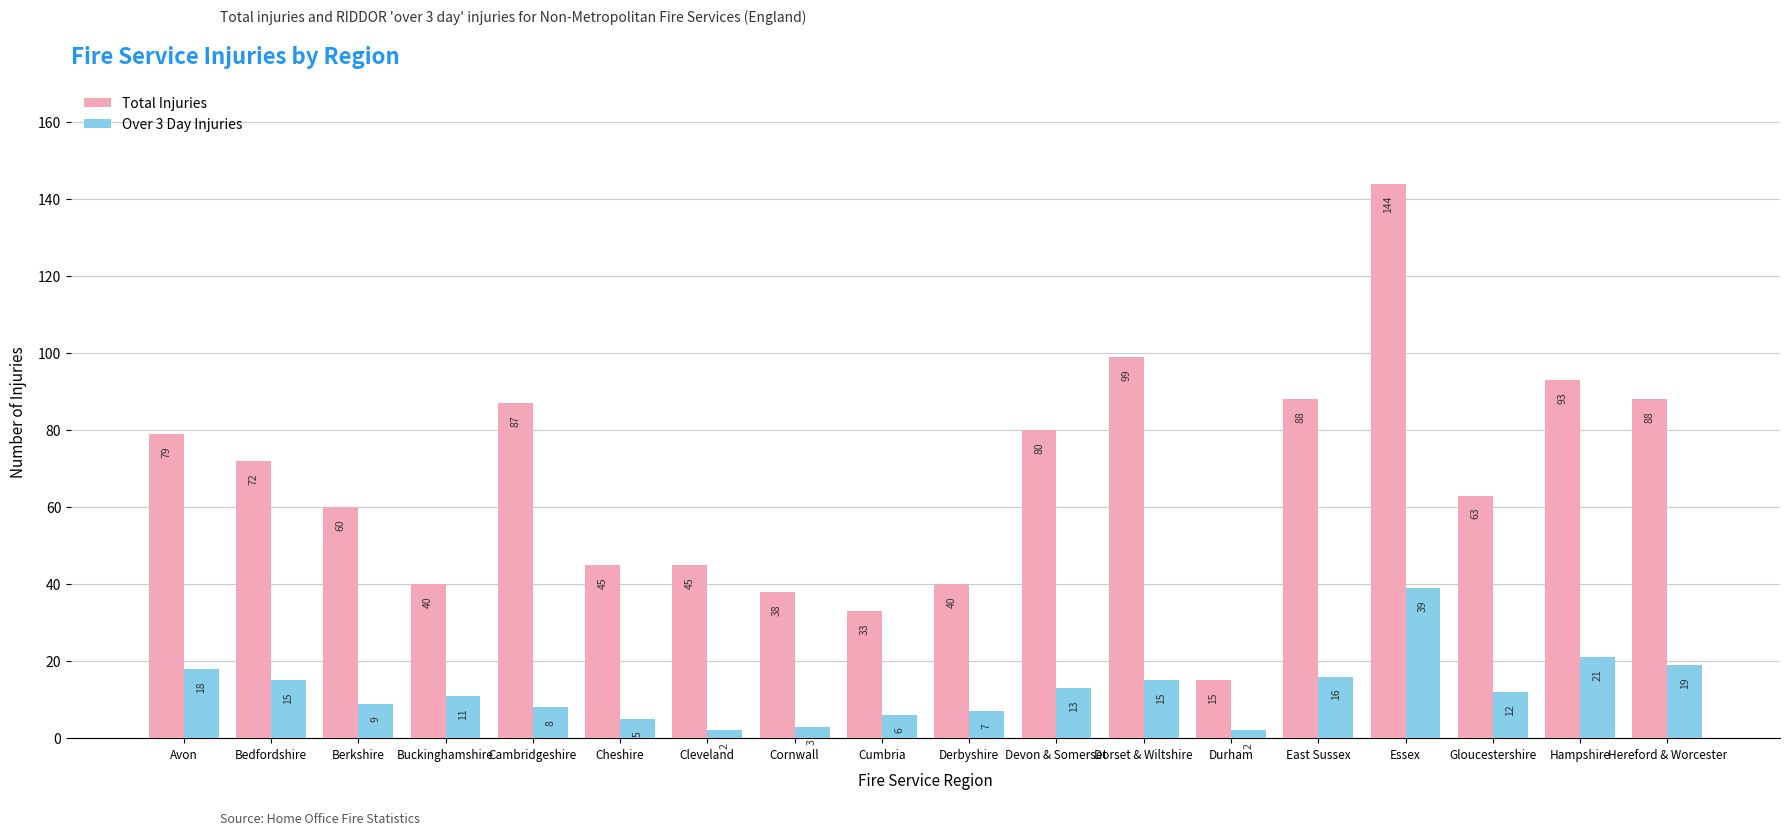

What is the sum of all Total Injuries values?

1209